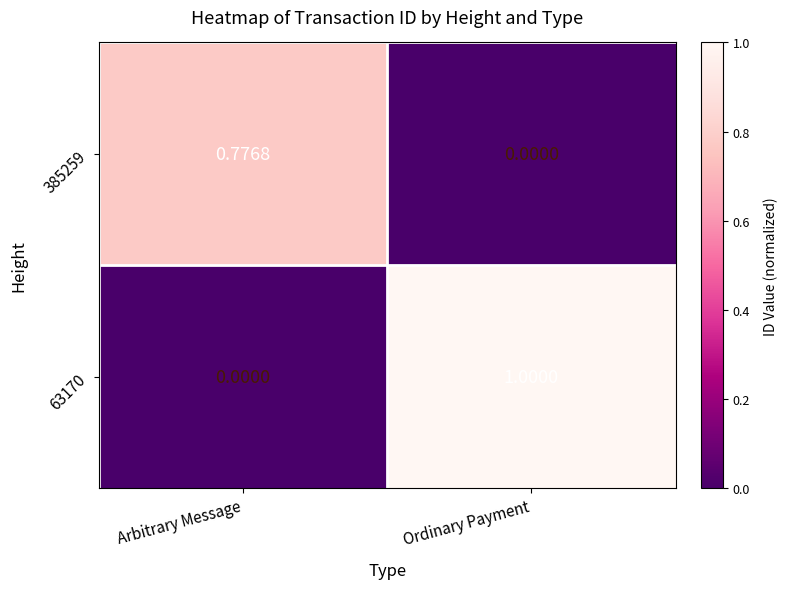

At which label is 63170 closest to 0?

Arbitrary Message